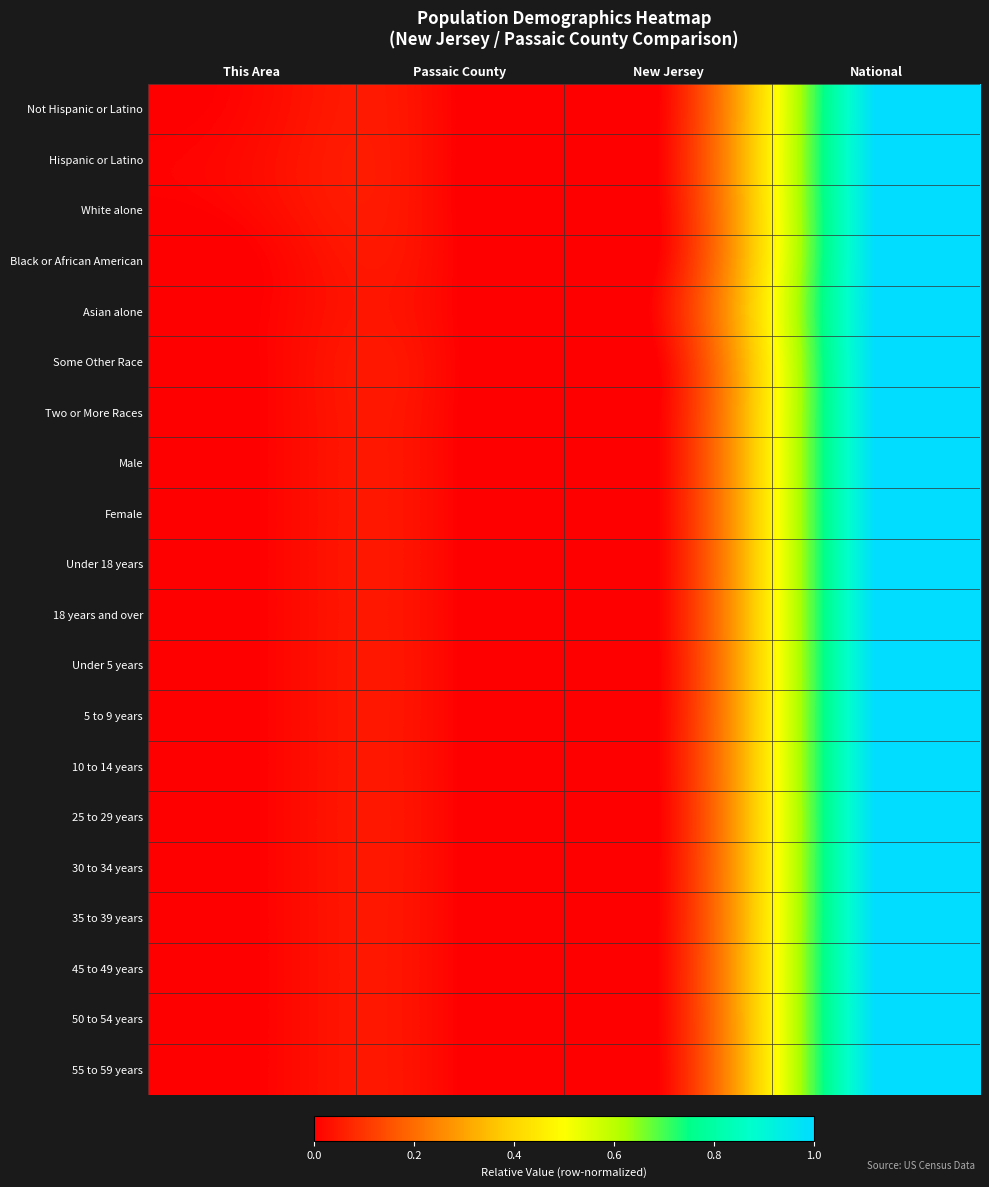

Count the number of data series in this chart.

20